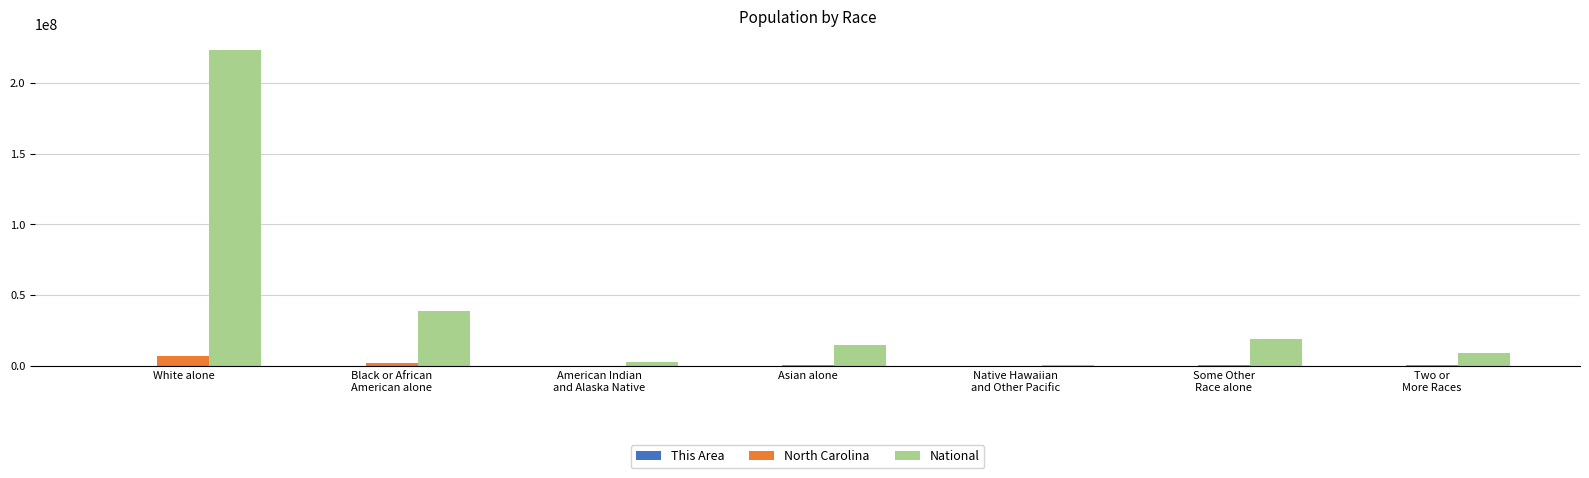

Is it true that National equals 223553265 at White alone?

True